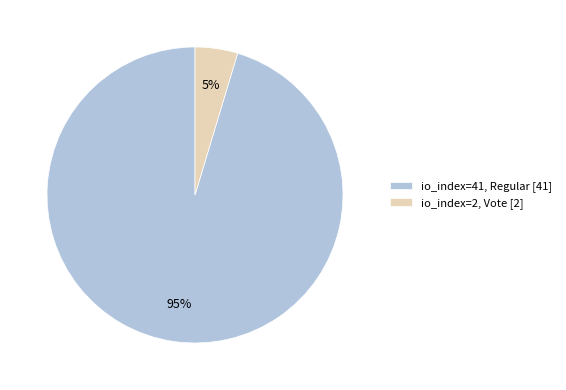

Is there a majority slice in this chart?

Yes